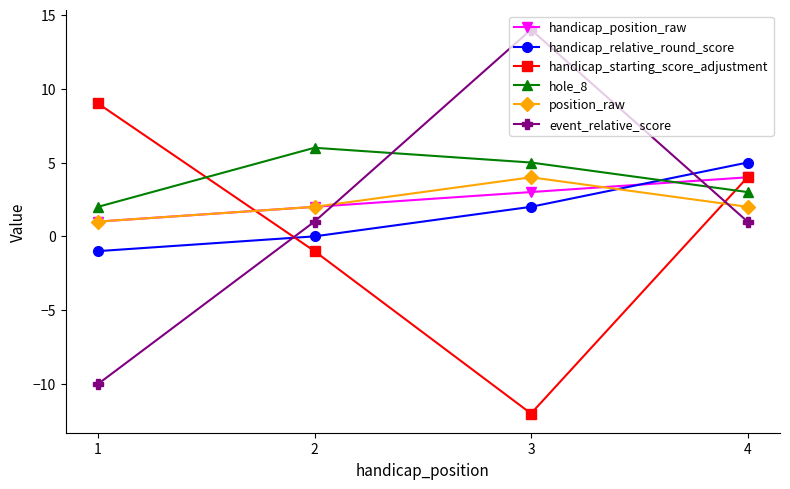

The value of handicap_starting_score_adjustment at 1 is 9. True or false?

True